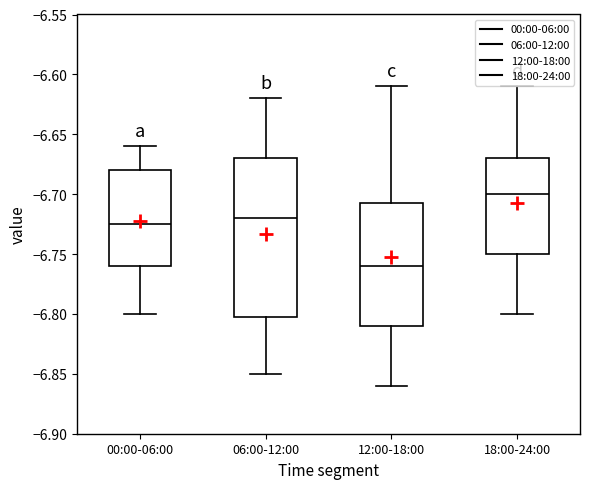

Which box's median line is the lowest?

12:00-18:00